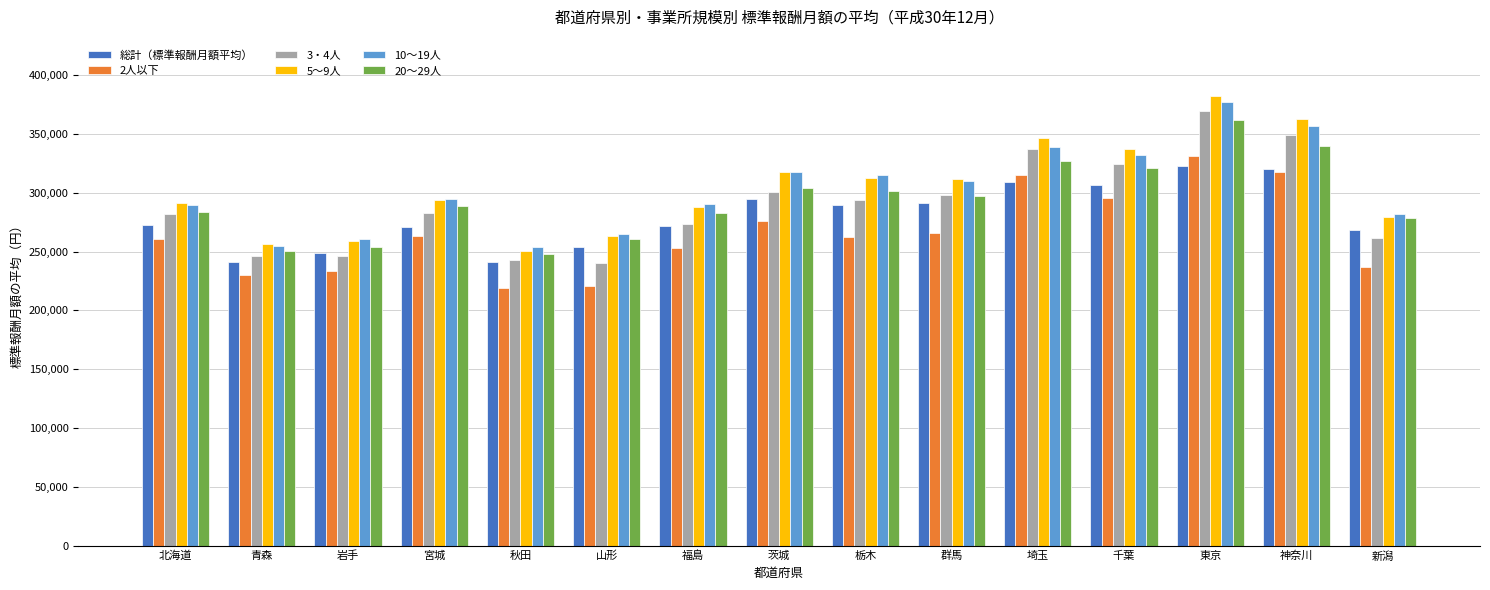

What is the average value of the 5～9人 series?

303212.1